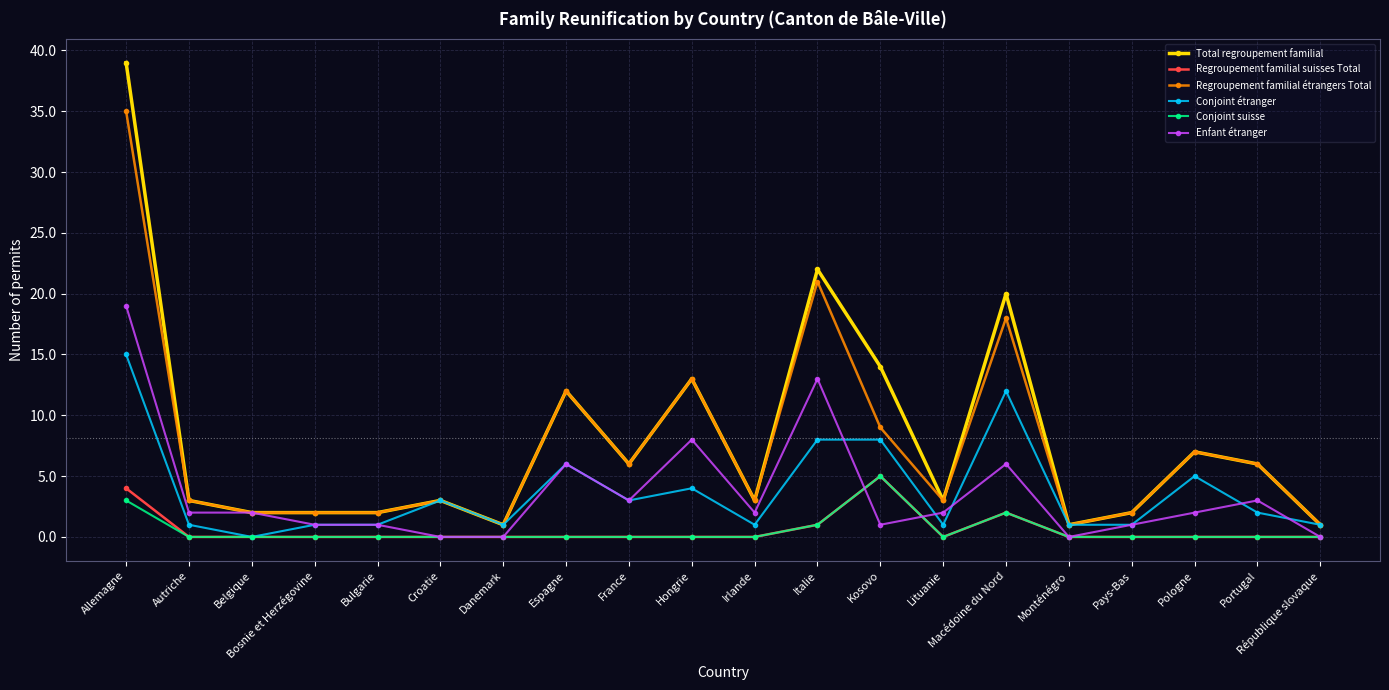

Which category has the highest value across all series?

Allemagne